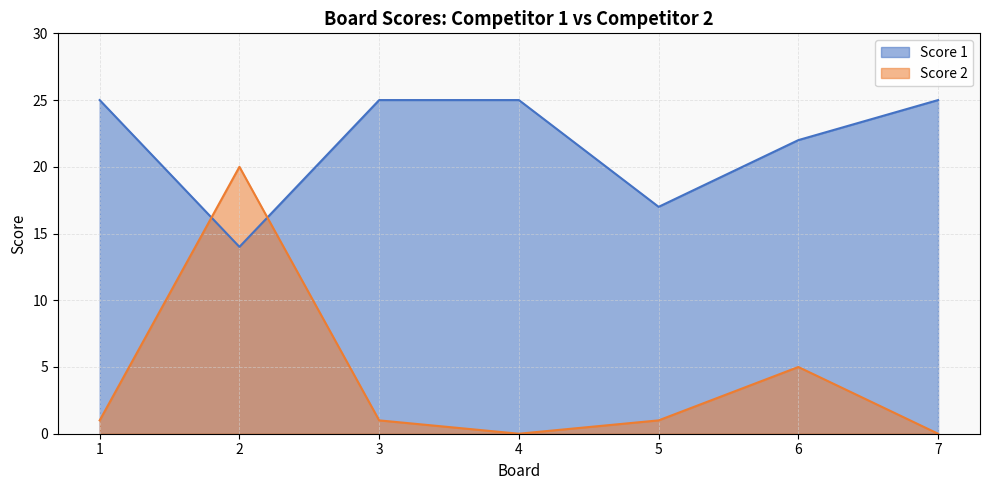

Where do Score 2 and Score 1 first cross each other?

1 and 2